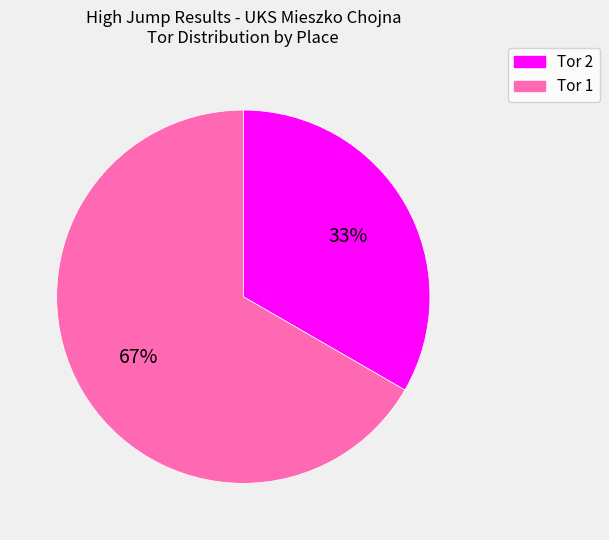

To the nearest percent, what is the combined percentage of Tor 2 and Tor 1?

100%